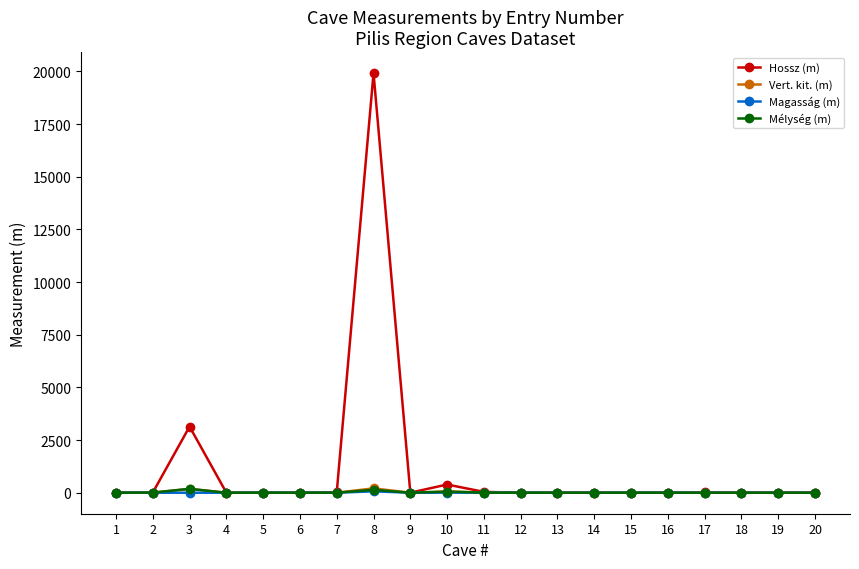

At which label is Hossz (m) closest to 9959?

3